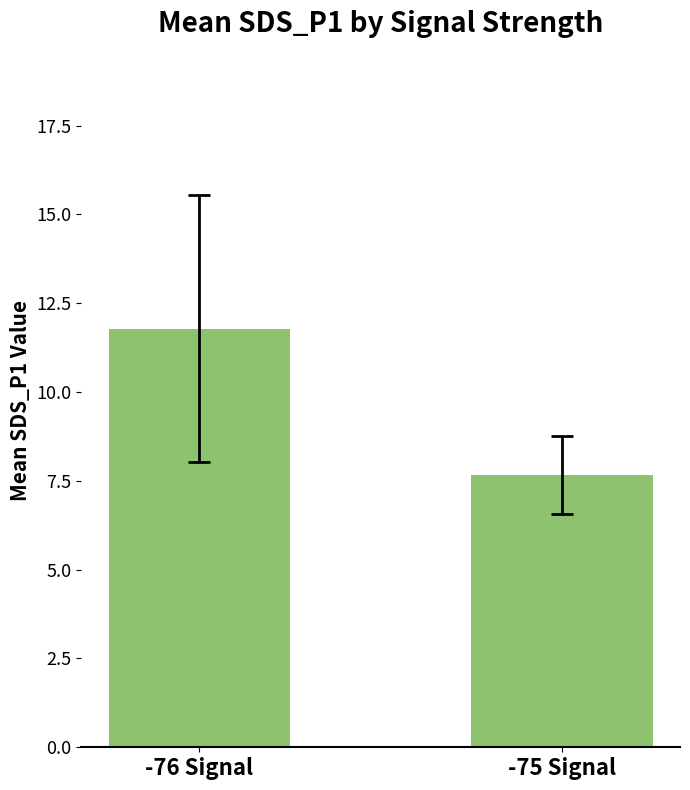

How many series are shown in this chart?

1